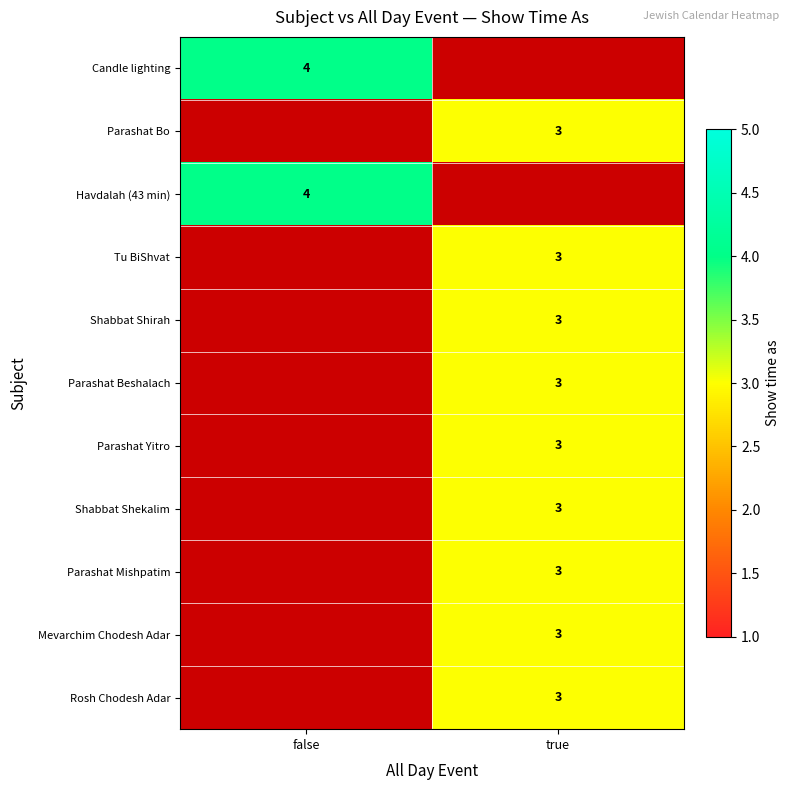

What is the greatest value displayed?

4.0